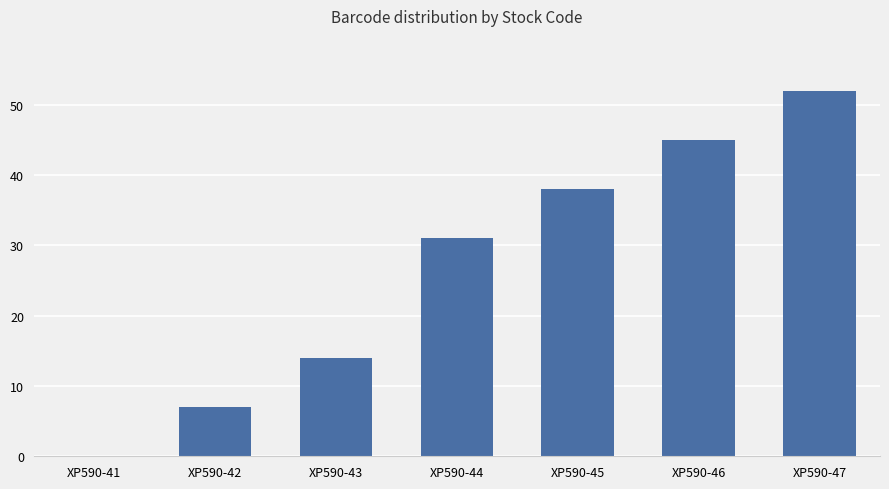

What is the change in value from XP590-41 to XP590-45?

+38